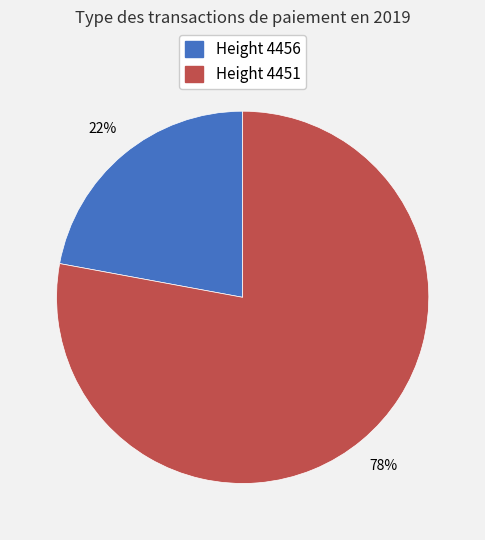

To the nearest percent, what is the average slice percentage?

50%